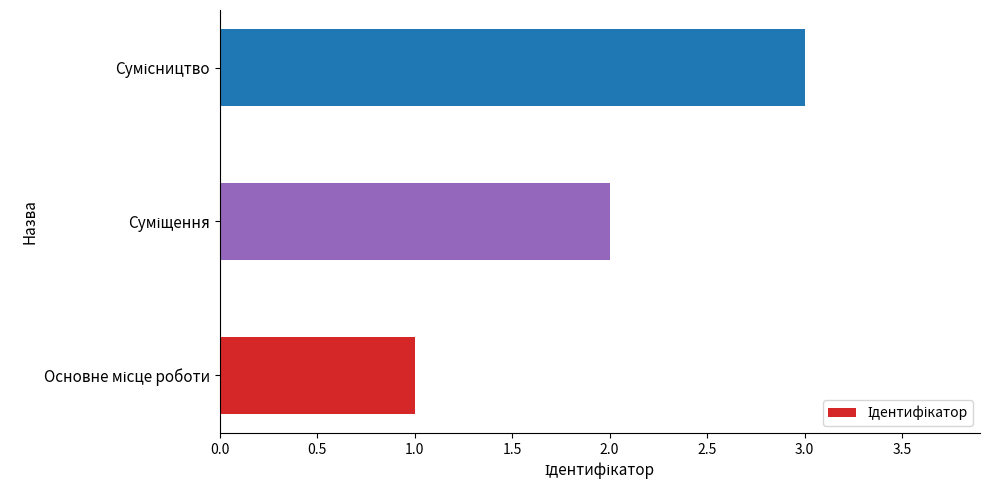

How many data points are less than 2?

1